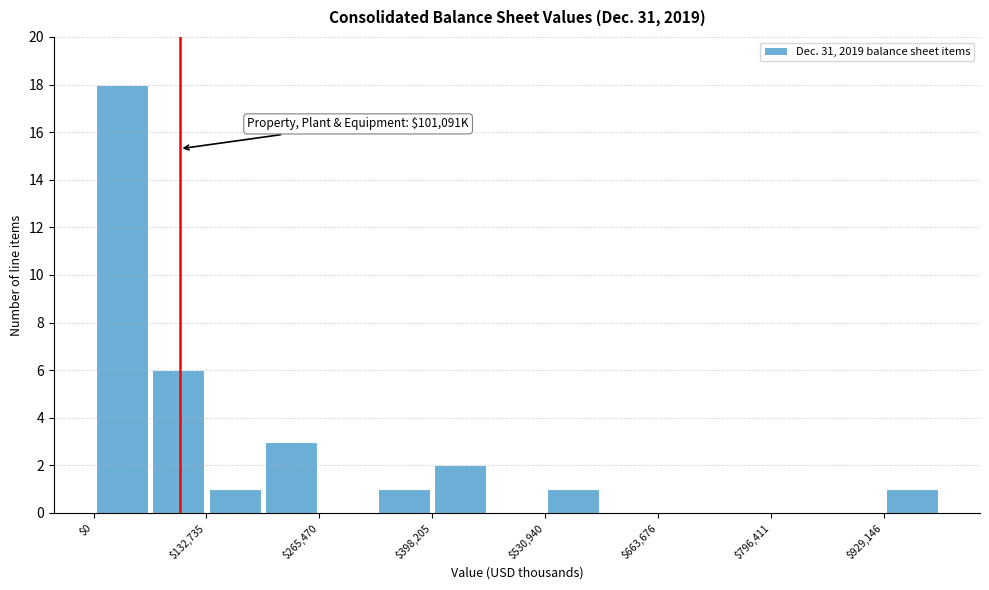

Around what value on the x-axis is the tallest bar? Give the approximate position of its centre, as read against the axis.

40000